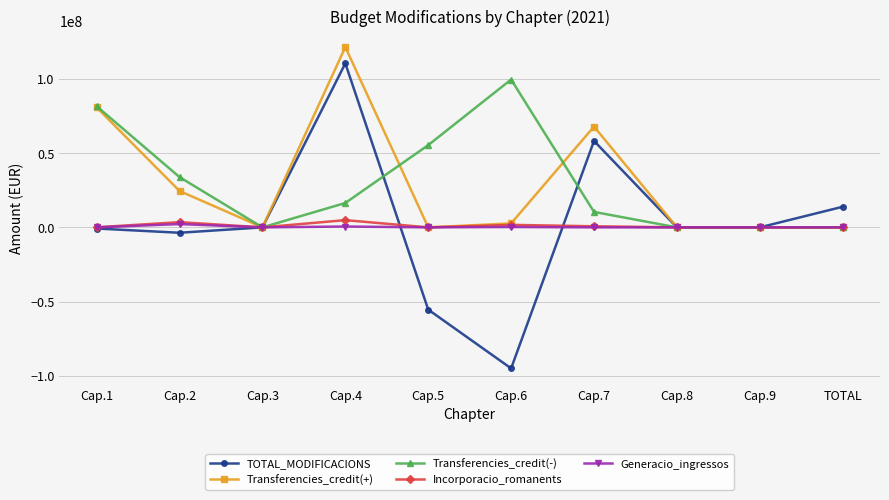

Does the chart display data point markers on the line(s)?

Yes